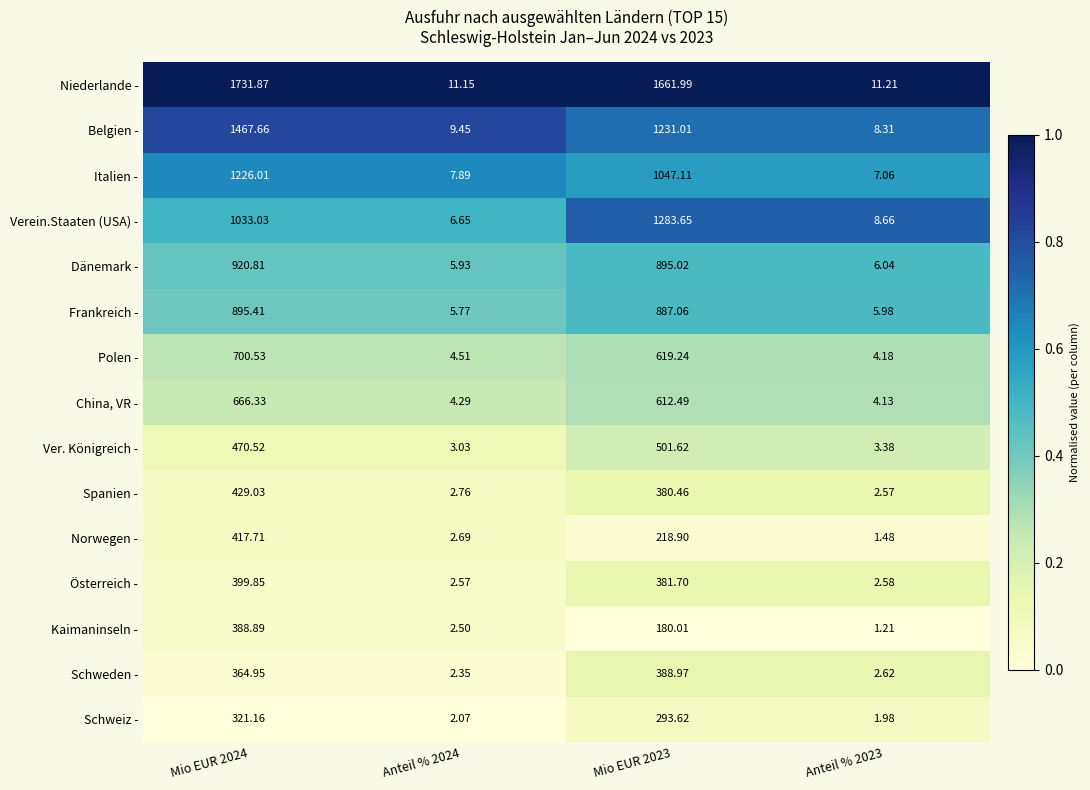

Which series has the widest spread of values?

Niederlande -